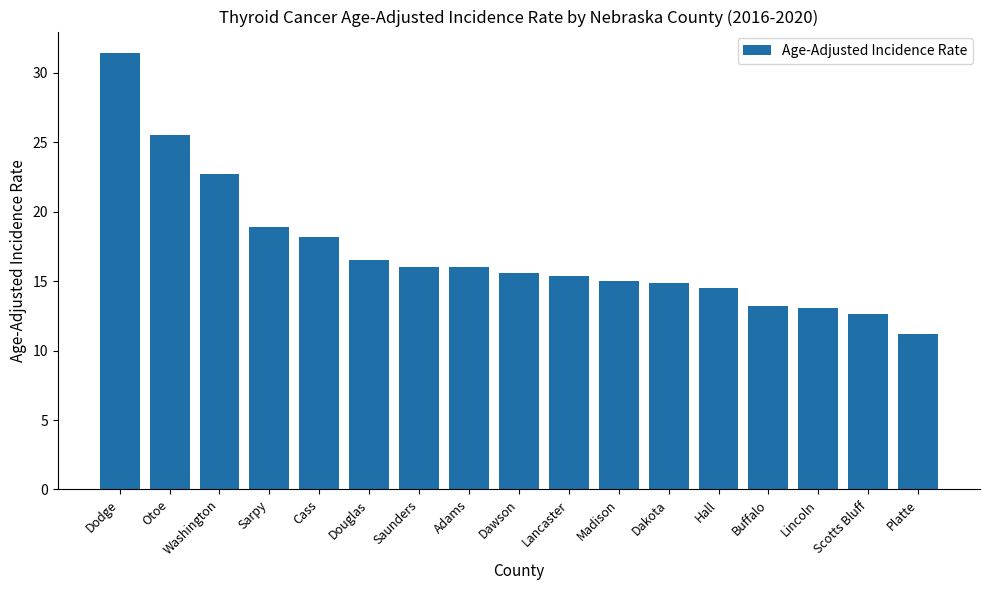

What is the difference between the maximum and minimum values?

20.2